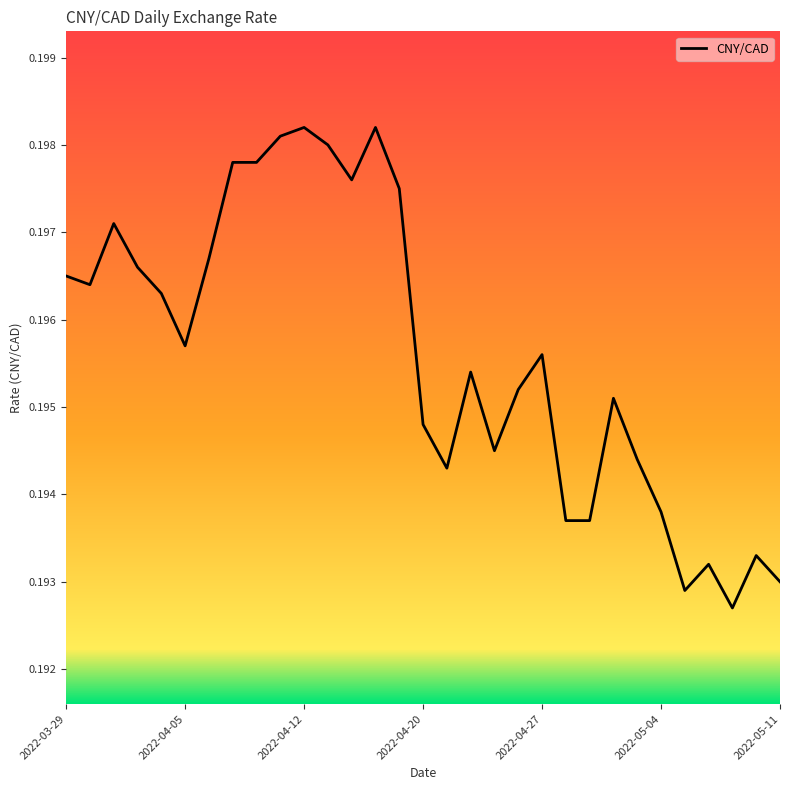

Reading left to right, list all the values displayed in this chart.

0.2	0.2	0.2	0.2	0.2	0.2	0.2	0.2	0.2	0.2	0.2	0.2	0.2	0.2	0.2	0.2	0.2	0.2	0.2	0.2	0.2	0.2	0.2	0.2	0.2	0.2	0.2	0.2	0.2	0.2	0.2